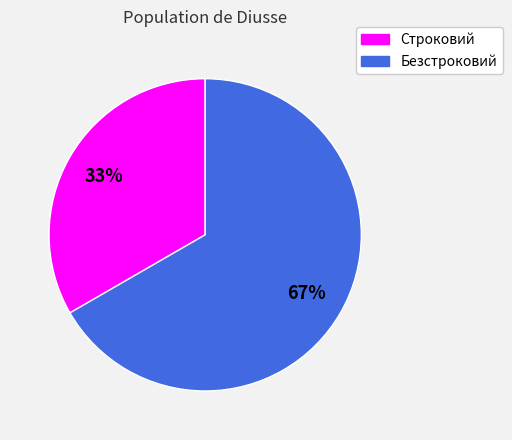

Combined, do Строковий and Безстроковий account for over 50%?

Yes